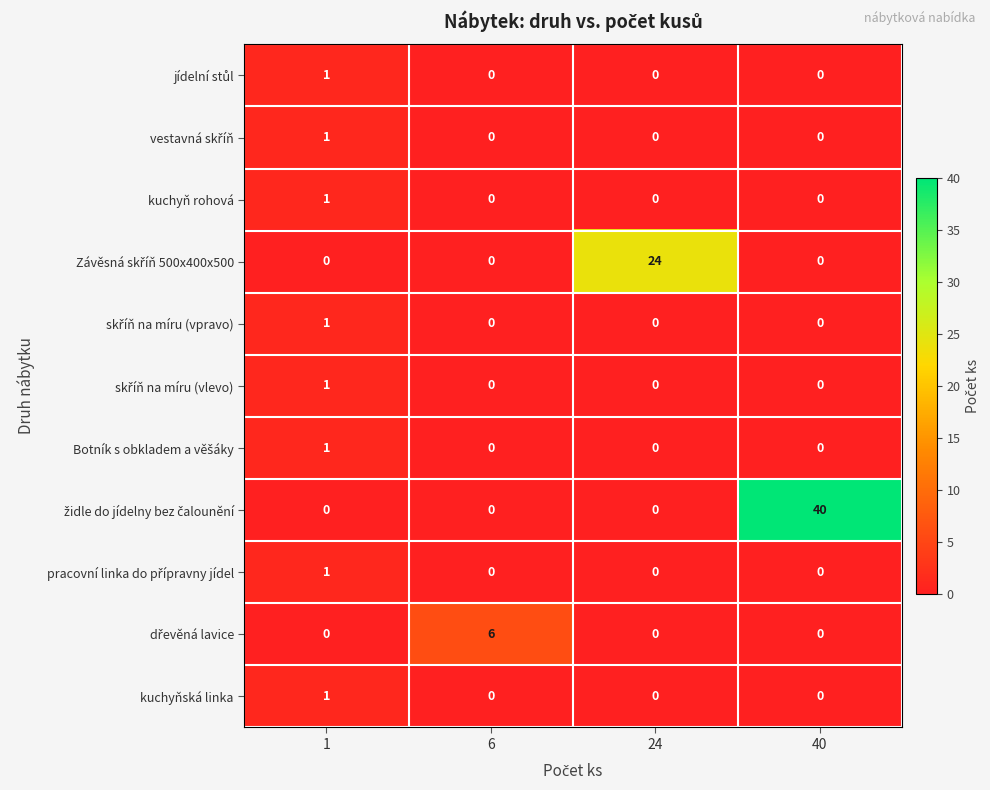

At which category is the sum across all series the highest?

40